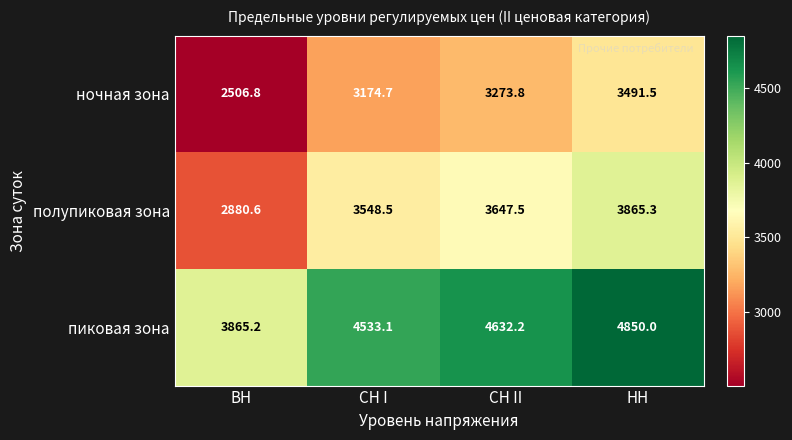

How many values in the пиковая зона series are below 4632?

2